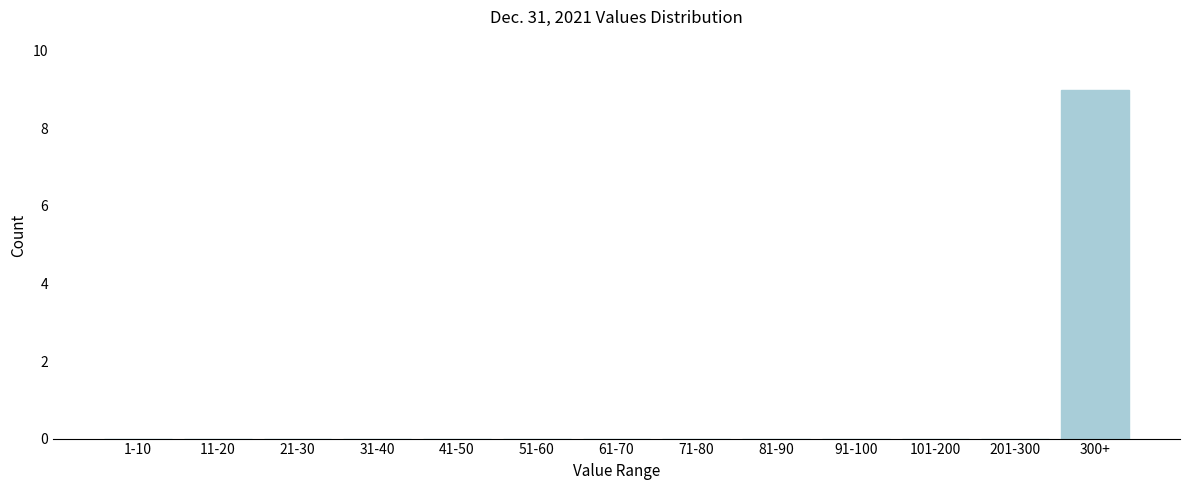

Reading left to right, extract all data points from this chart.

1-10=0	11-20=0	21-30=0	31-40=0	41-50=0	51-60=0	61-70=0	71-80=0	81-90=0	91-100=0	101-200=0	201-300=0	300+=9